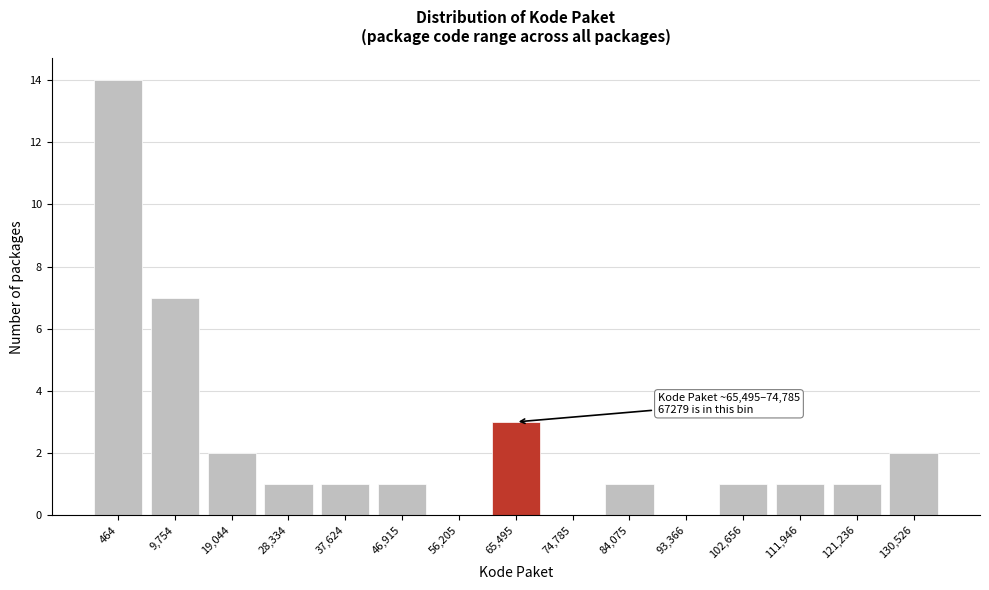

Reading left to right, what are all the values shown in this chart?

464=14	9,754=7	19,044=2	28,334=1	37,624=1	46,915=1	56,205=0	65,495=3	74,785=0	84,075=1	93,366=0	102,656=1	111,946=1	121,236=1	130,526=2